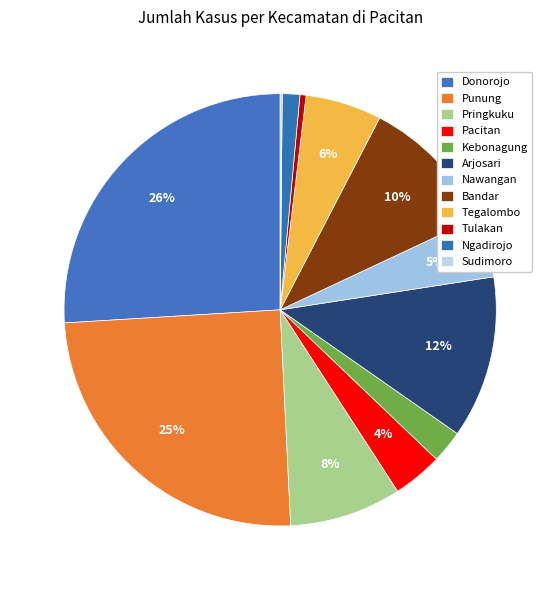

To the nearest percent, what is the difference between the largest and smallest slice percentages?

26%